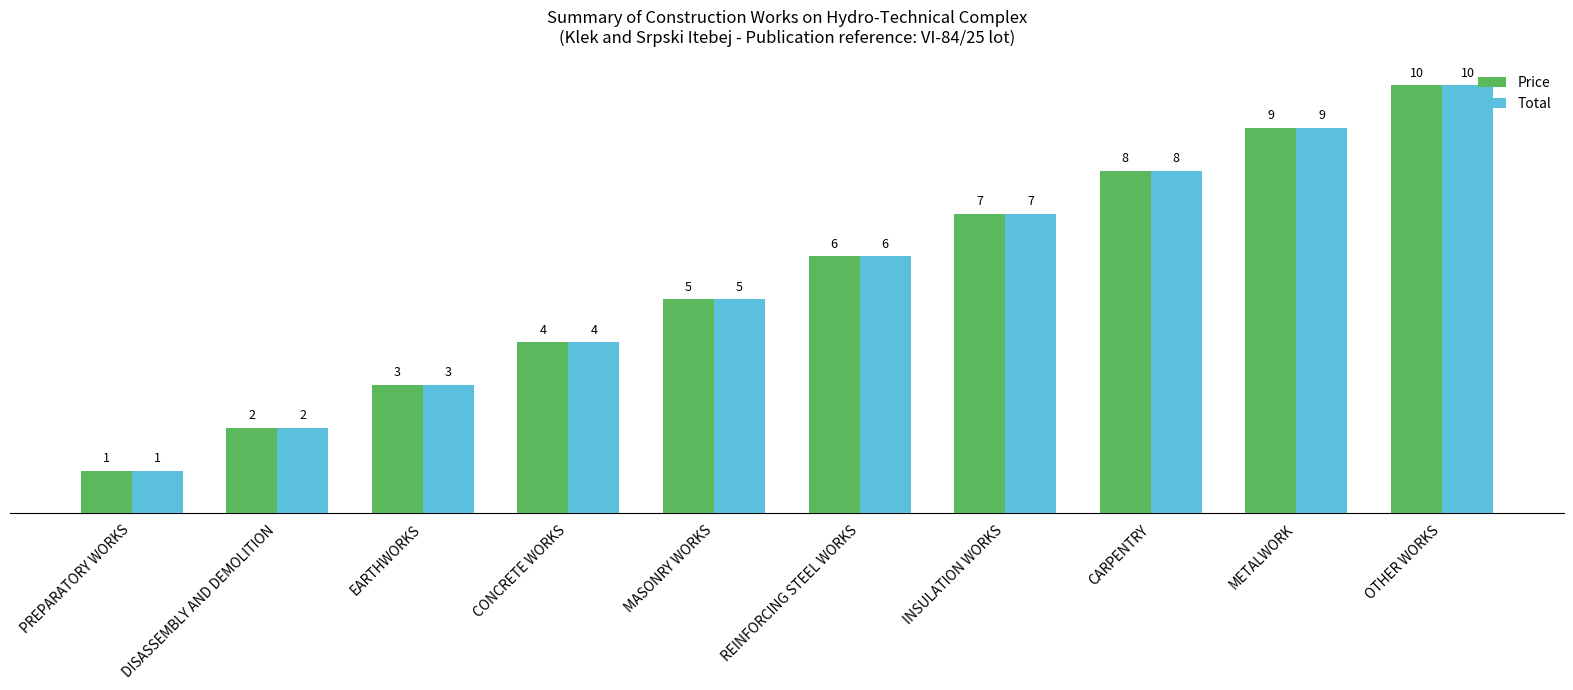

Reading left to right, transcribe all the data shown in this chart.

Price: 1	2	3	4	5	6	7	8	9	10
Total: 1	2	3	4	5	6	7	8	9	10